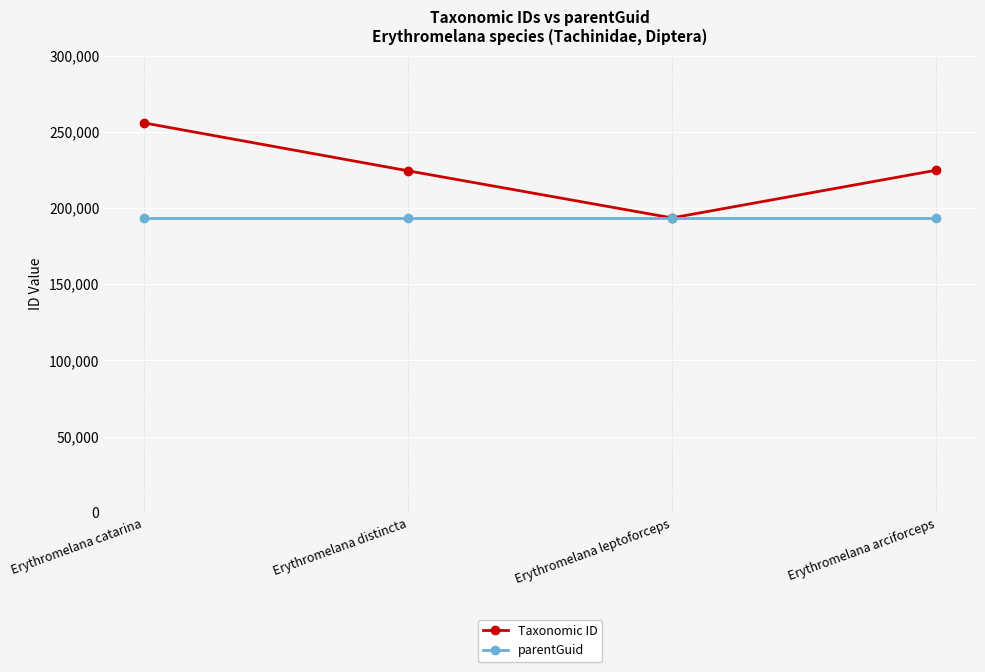

What is the highest value of the Taxonomic ID series?

255809